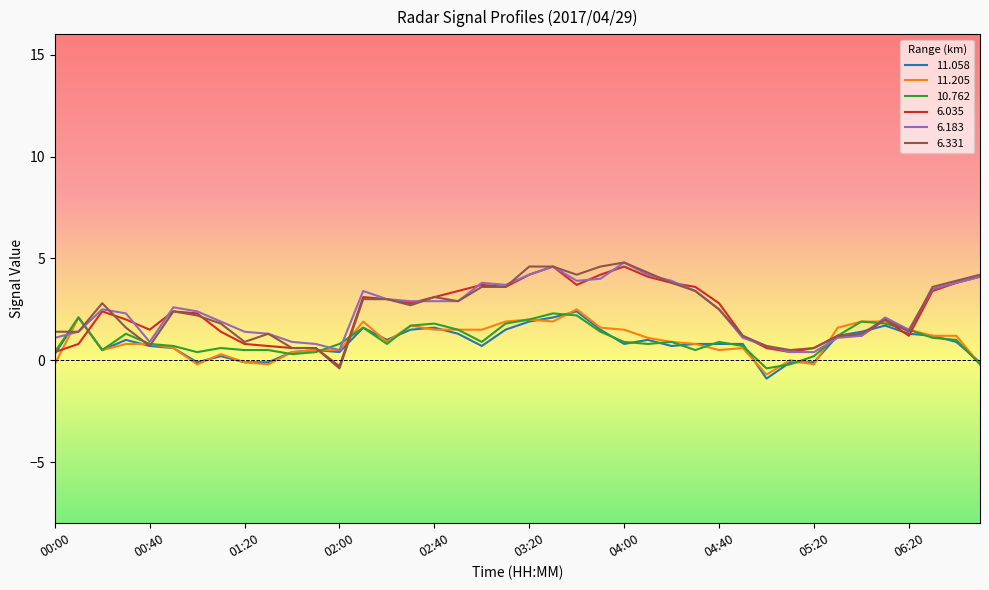

What is the minimum value shown in the chart?

-0.9